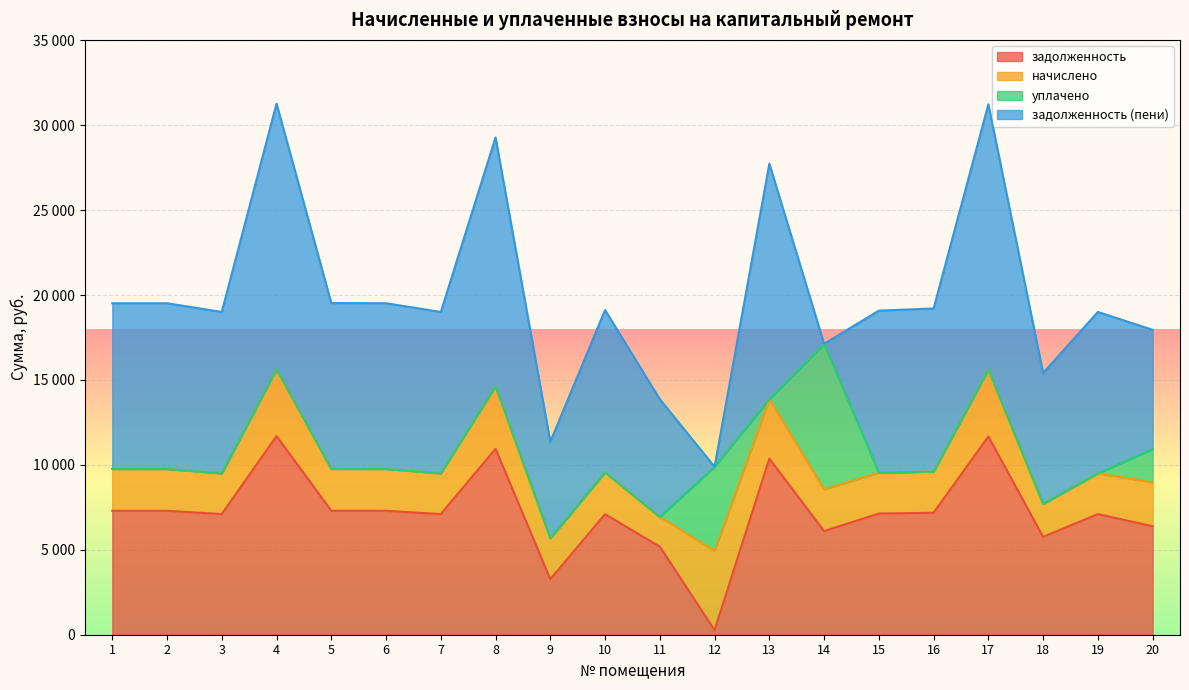

Does the chart display data point markers on the line(s)?

No